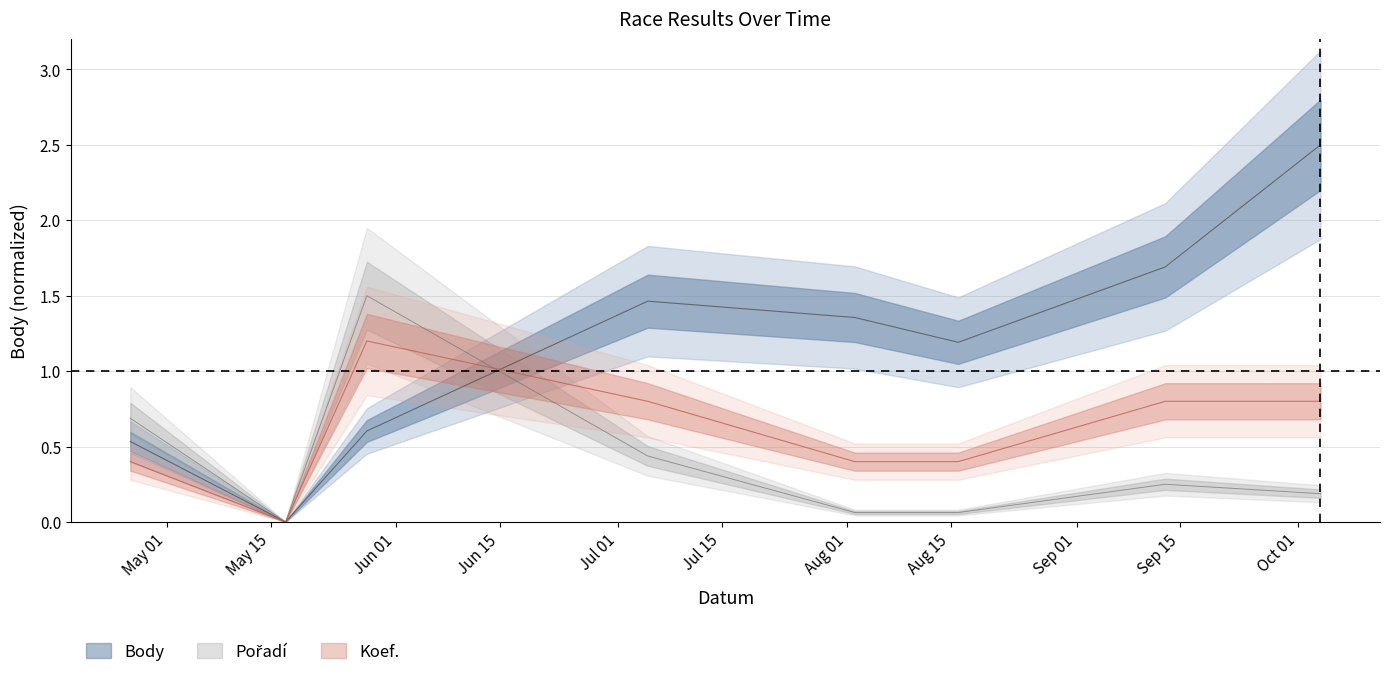

At which label does Body first exceed 1?

2014-07-05